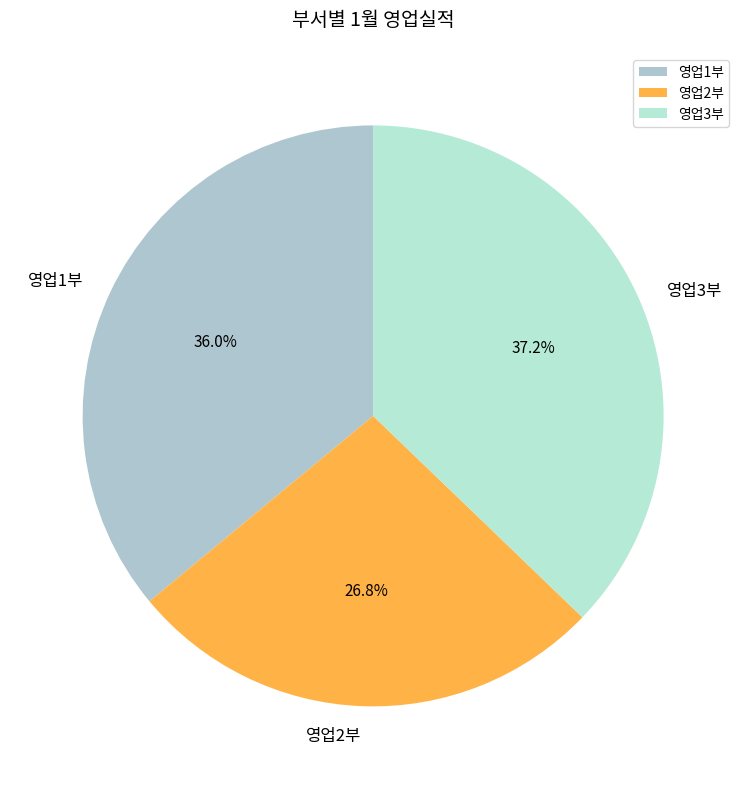

Is there a majority slice in this chart?

No